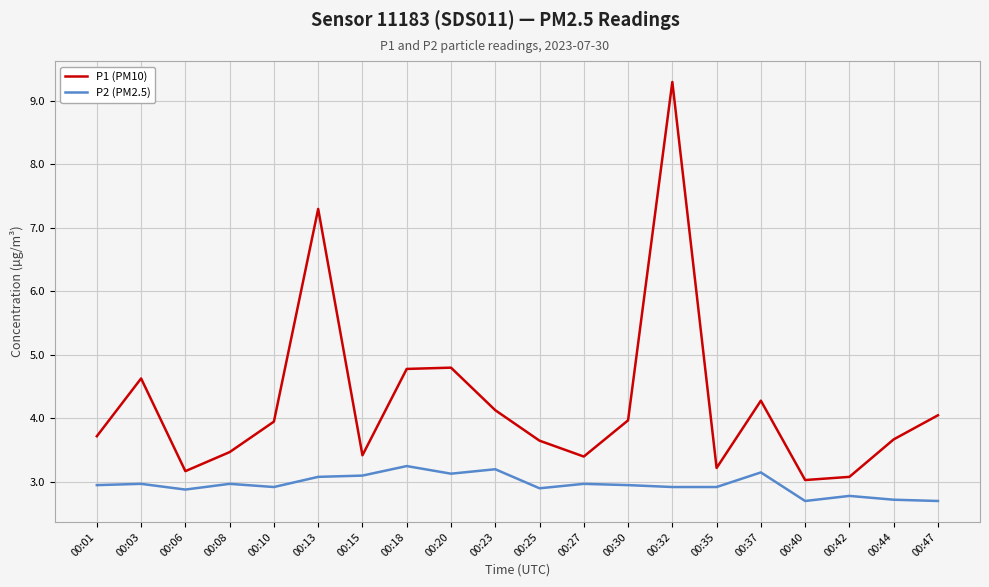

Which series has the largest total across all categories?

P1 (PM10)